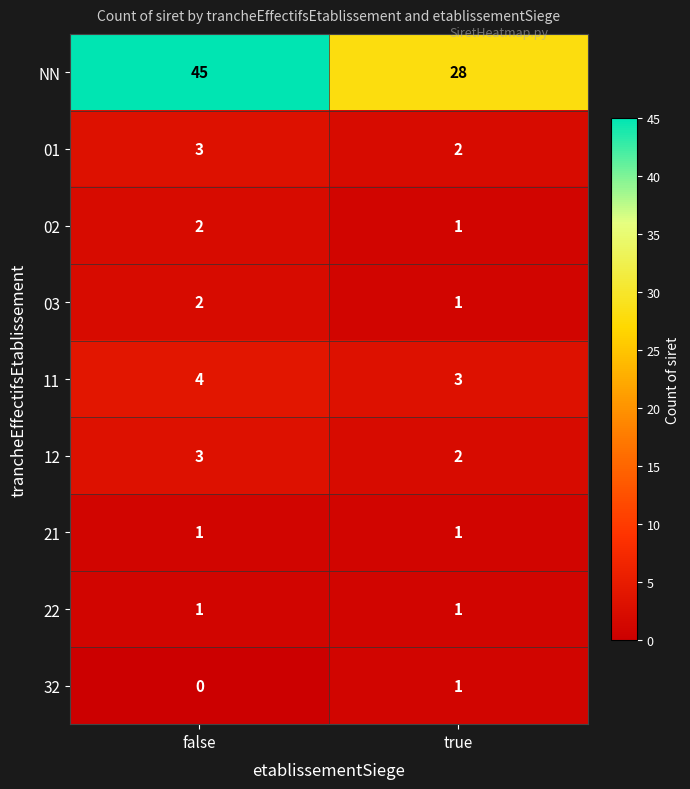

Which series changed the most between false and true?

NN